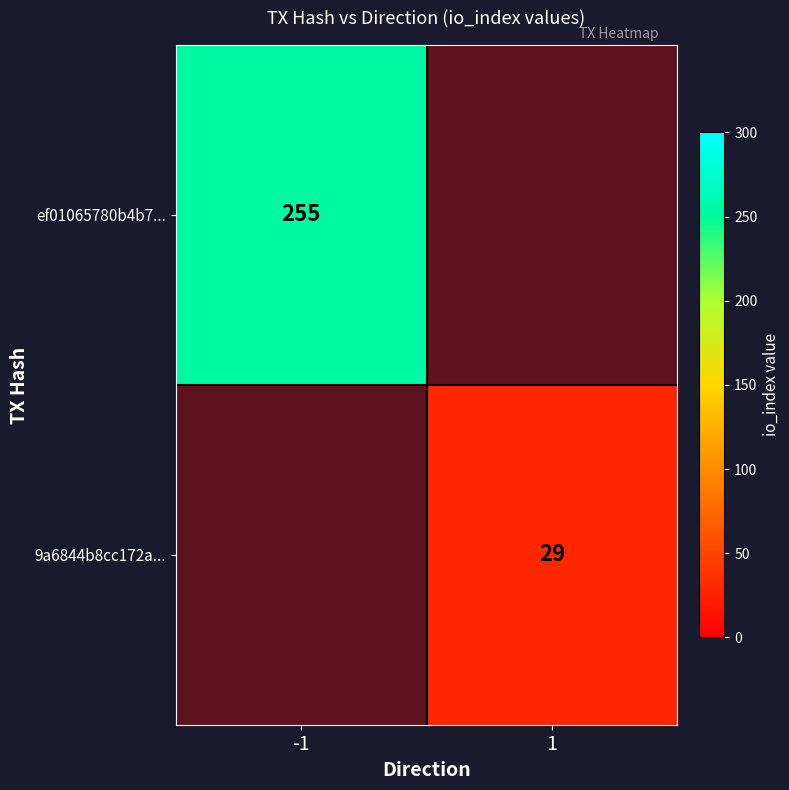

The ef01065780b4b7... series shows 0 at 1. True or false?

True